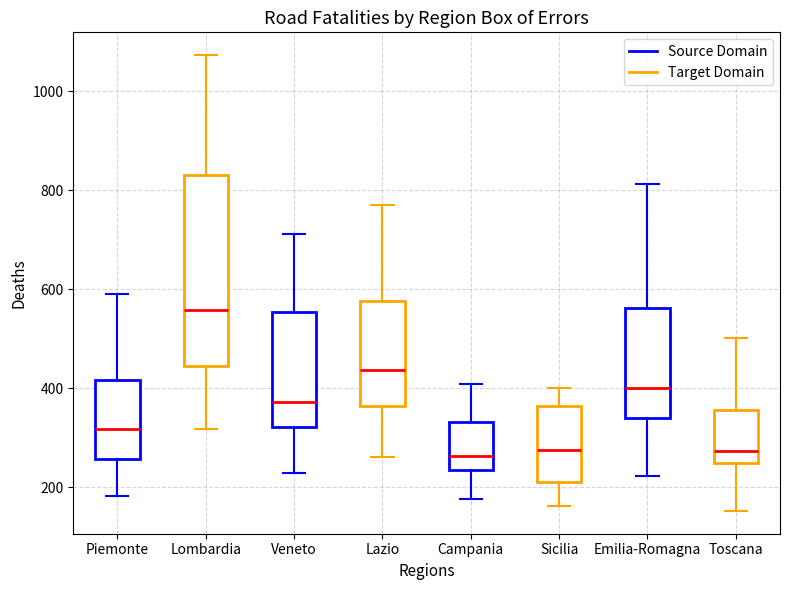

Reading left to right, read every box against the y-axis: the position of its median line, the range the box covers, and the ends of its whiskers. The values are not printed on the chart, so give them approximately, as read against the axis.

Piemonte: median 320, box 260 to 420, whiskers 180 to 600
Lombardia: median 560, box 440 to 840, whiskers 320 to 1080
Veneto: median 380, box 320 to 560, whiskers 220 to 720
Lazio: median 440, box 360 to 580, whiskers 260 to 780
Campania: median 260, box 240 to 340, whiskers 180 to 400
Sicilia: median 280, box 220 to 360, whiskers 160 to 400
Emilia-Romagna: median 400, box 340 to 560, whiskers 220 to 820
Toscana: median 280, box 240 to 360, whiskers 160 to 500